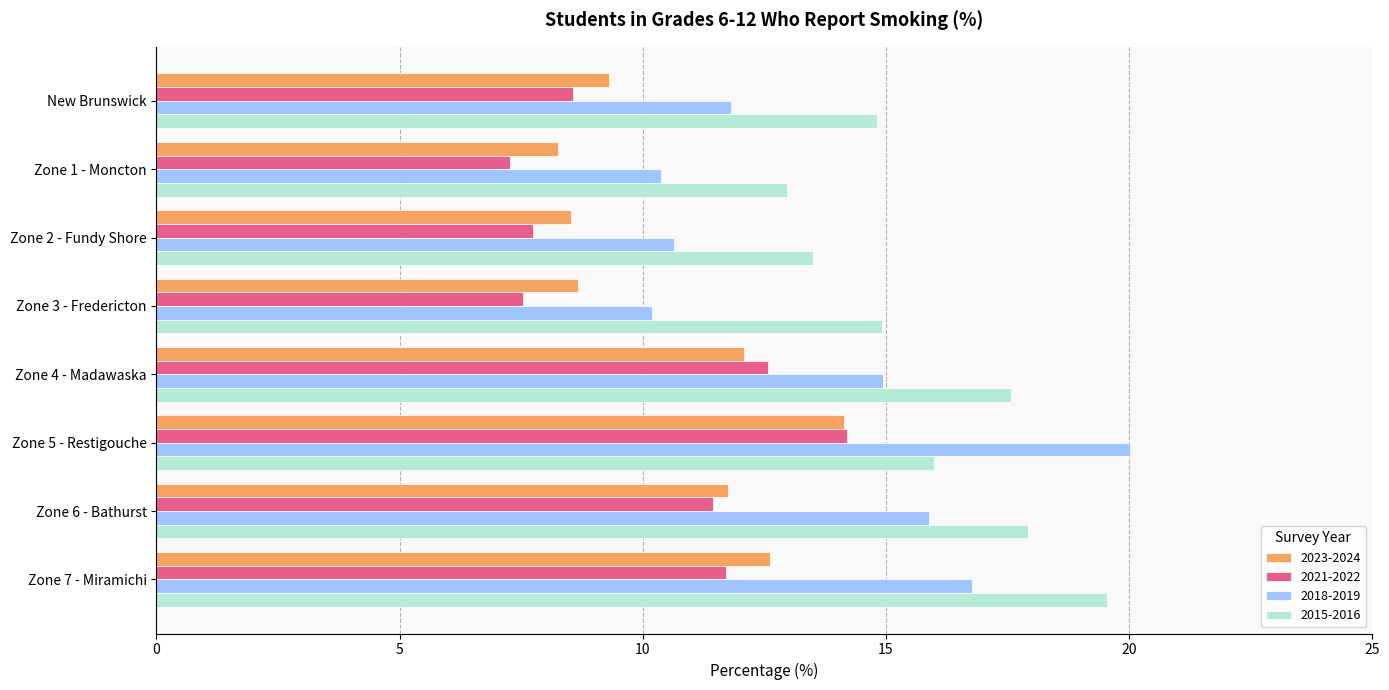

True or false: 2023-2024 has a value of 8.7 at Zone 3 - Fredericton.

True